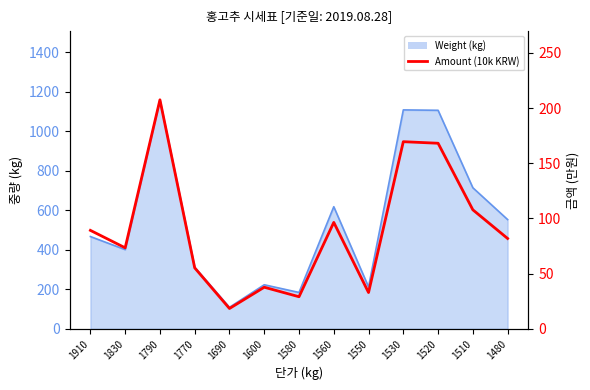

Is it true that the value at 1790 is 207.5?

True